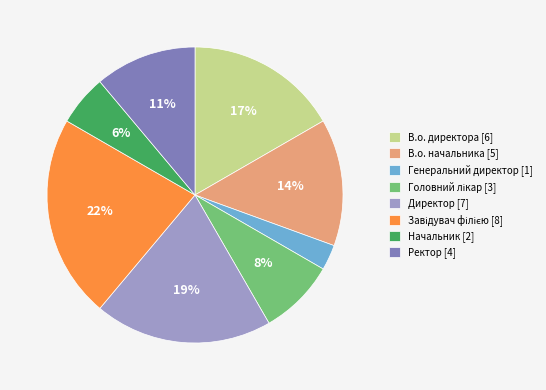

To the nearest percent, what is the difference between the largest and smallest slice percentages?

19%